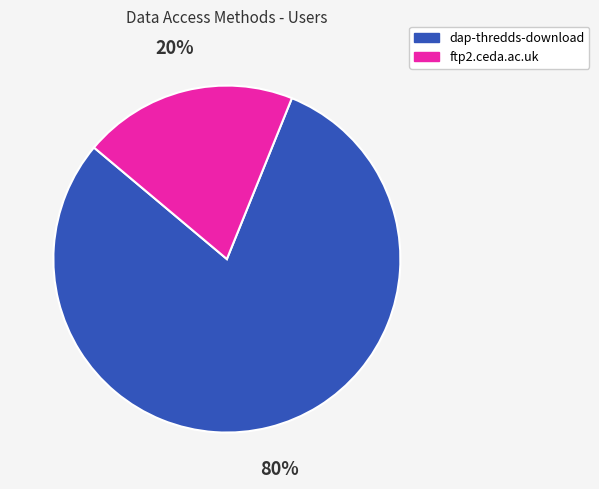

To the nearest percent, what portion does dap-thredds-download represent?

80%